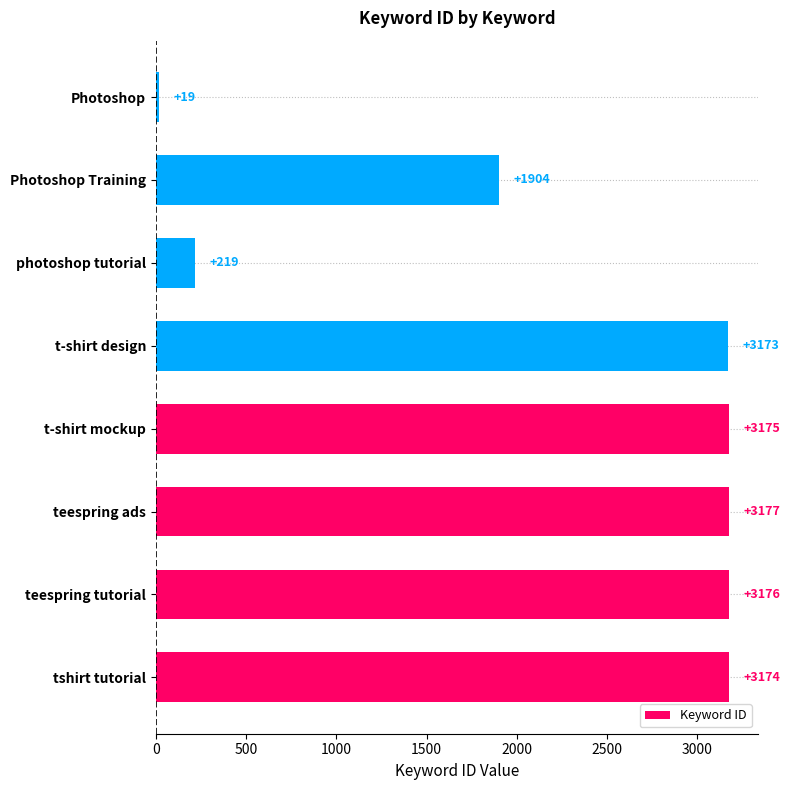

What is the minimum value shown in the chart?

19